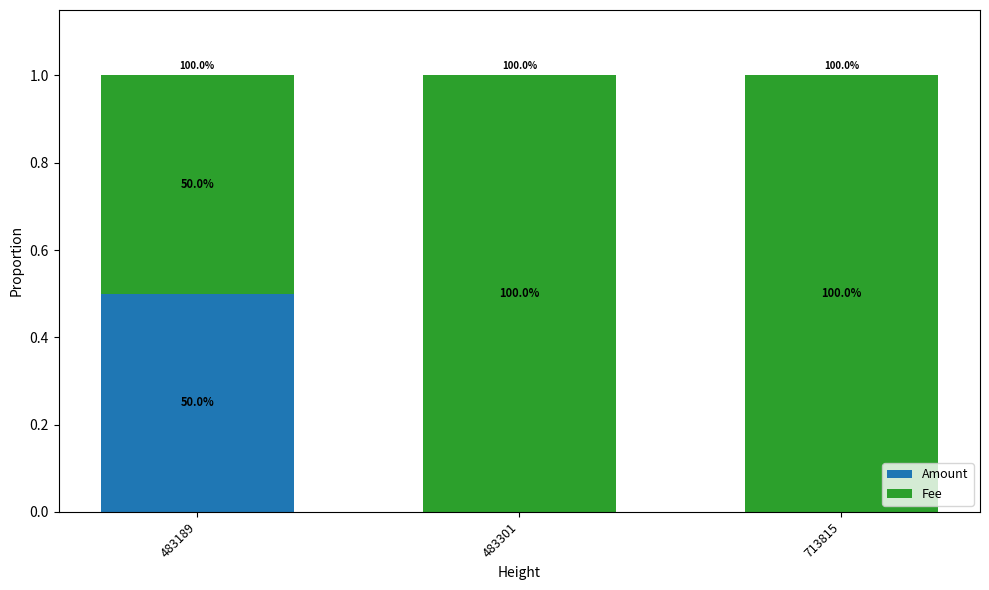

What are all the series names shown in the legend?

Amount, Fee